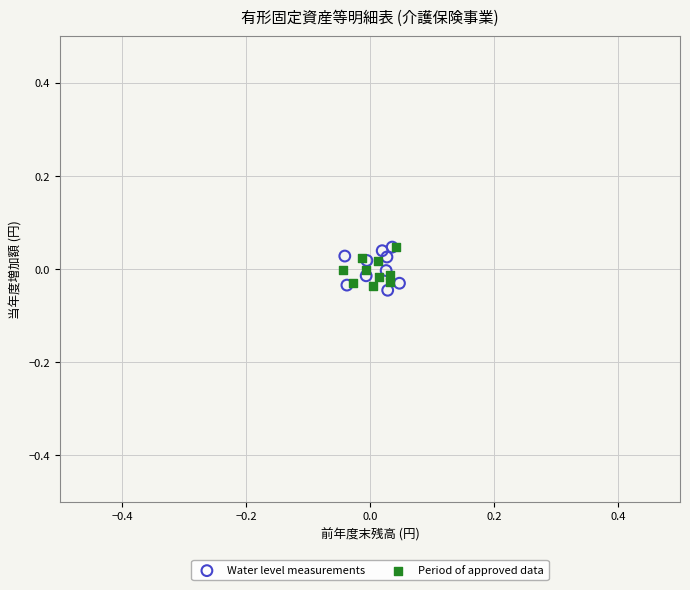

What are all the series names shown in the legend?

Water level measurements, Period of approved data